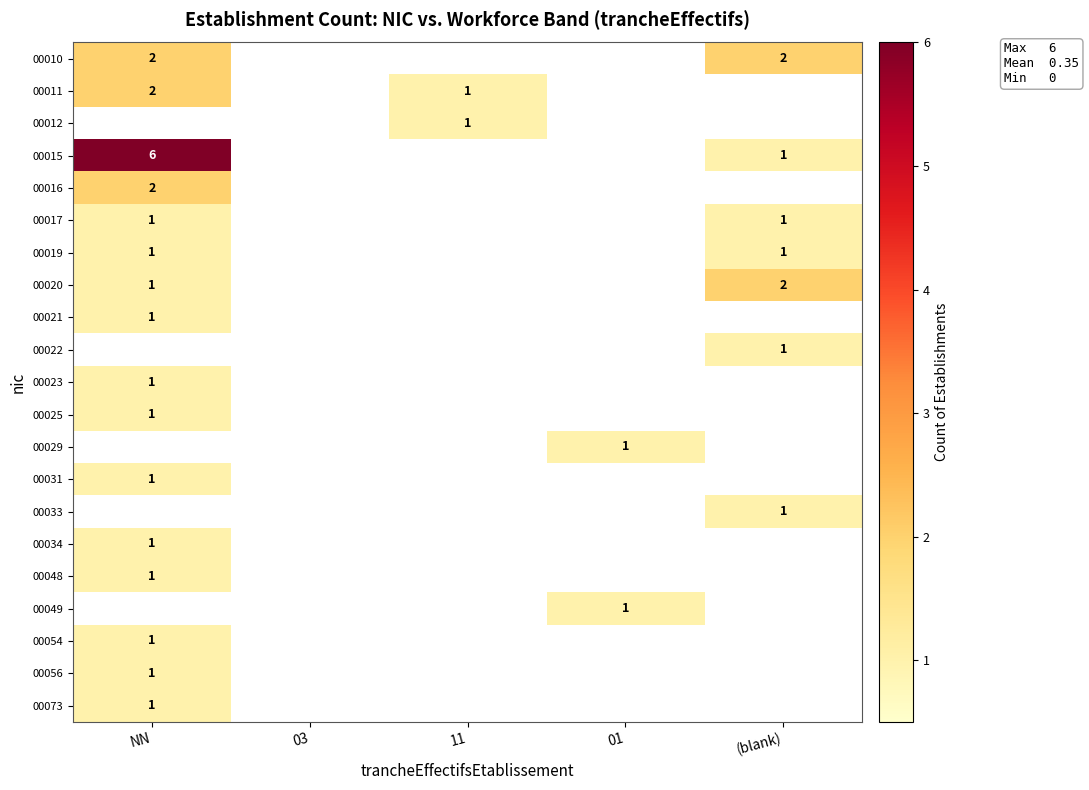

The value of 00019 at NN is 1. True or false?

True